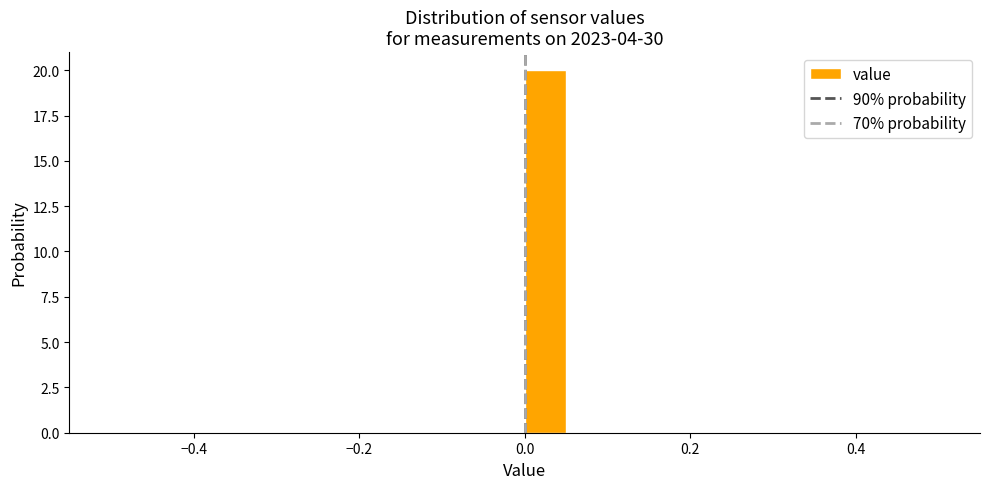

Read against the x-axis, roughly where is the centre of the tallest bar?

0.02